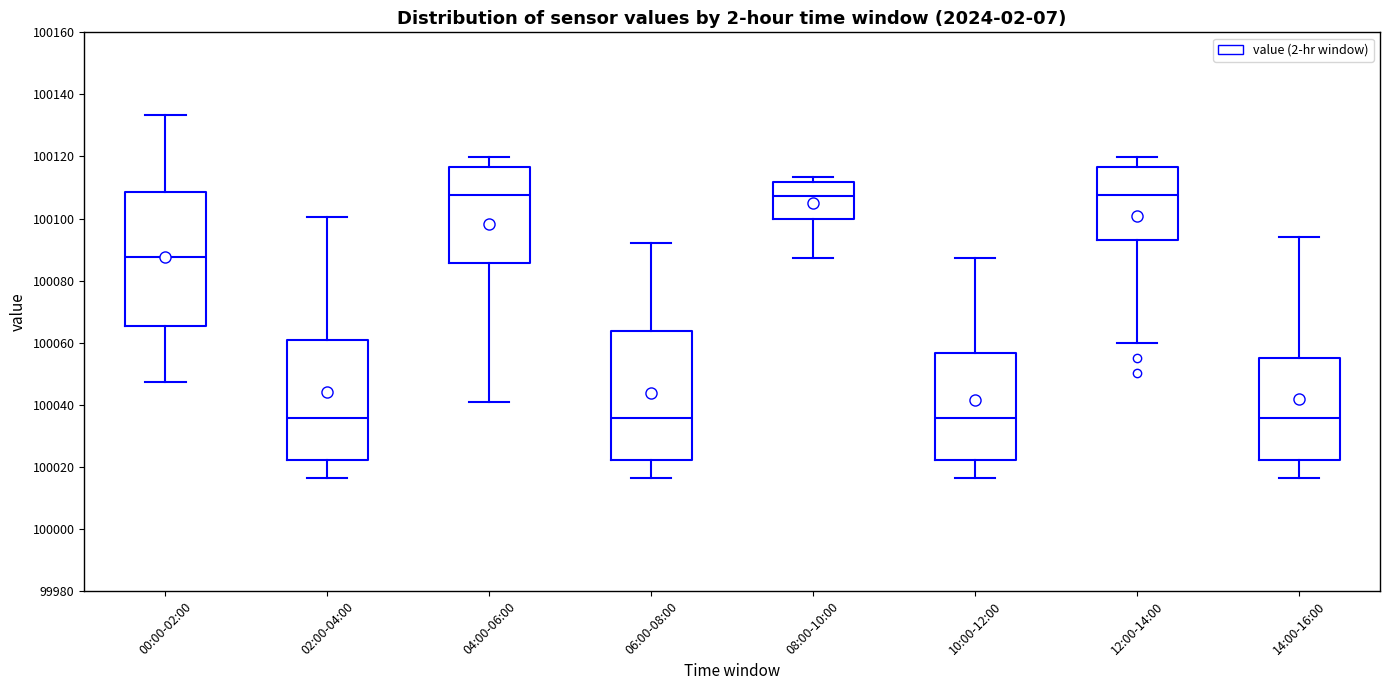

Reading left to right, read every box against the y-axis: the position of its median line, the range the box covers, and the ends of its whiskers. The values are not printed on the chart, so give them approximately, as read against the axis.

00:00-02:00: median 100088, box 100066 to 100108, whiskers 100048 to 100134
02:00-04:00: median 100036, box 100022 to 100060, whiskers 100016 to 100100
04:00-06:00: median 100108, box 100086 to 100116, whiskers 100040 to 100120
06:00-08:00: median 100036, box 100022 to 100064, whiskers 100016 to 100092
08:00-10:00: median 100108, box 100100 to 100112, whiskers 100088 to 100114
10:00-12:00: median 100036, box 100022 to 100056, whiskers 100016 to 100088
12:00-14:00: median 100108, box 100094 to 100116, whiskers 100060 to 100120
14:00-16:00: median 100036, box 100022 to 100056, whiskers 100016 to 100094